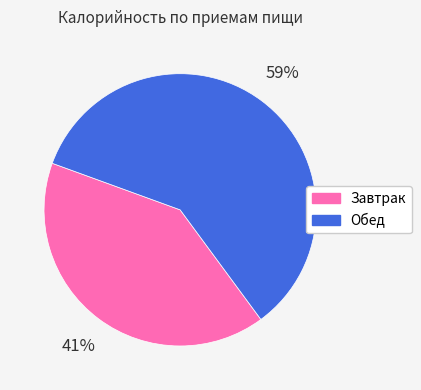

Approximately how many times larger is the value at Завтрак compared to Обед?

0.7